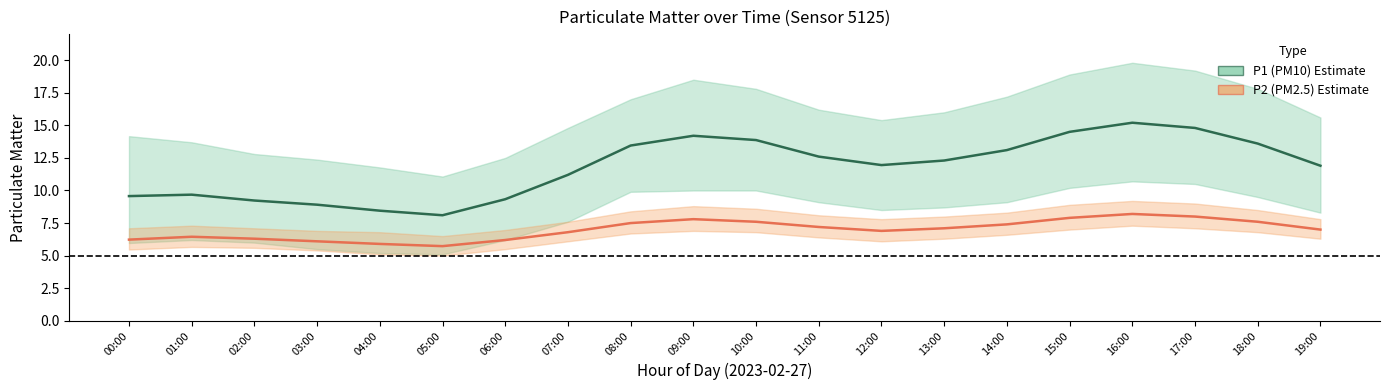

How many lines are shown in the chart?

2